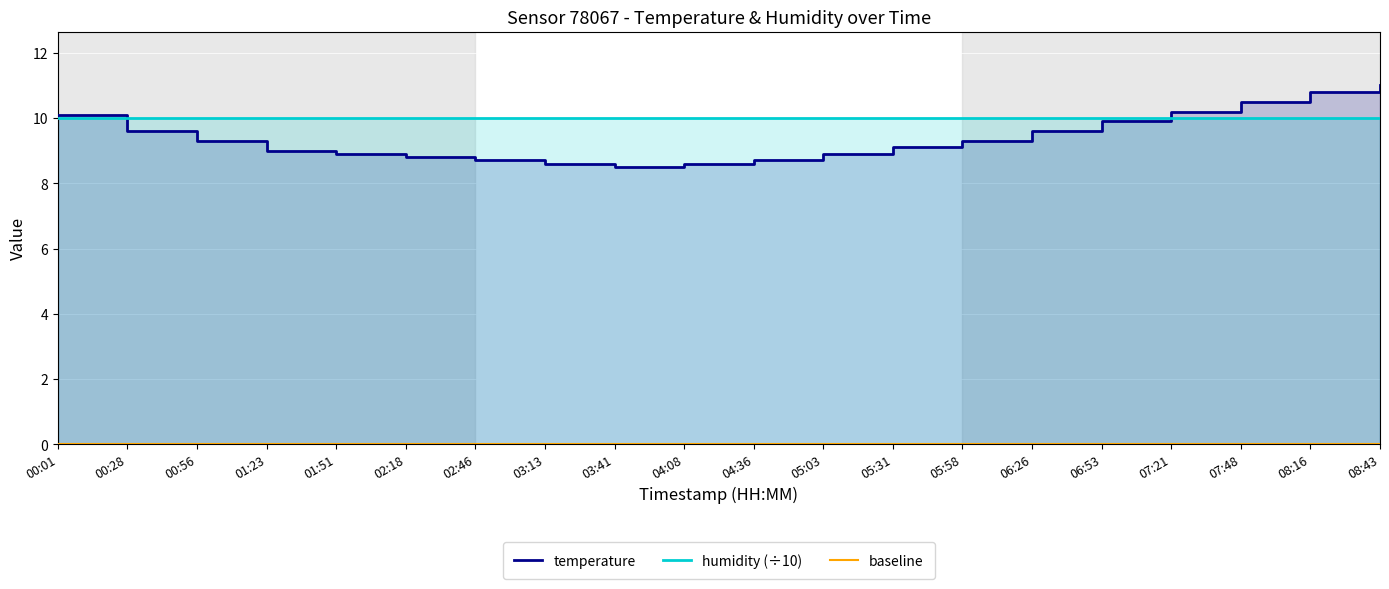

Between 07:48 and 00:28, which is larger?

07:48